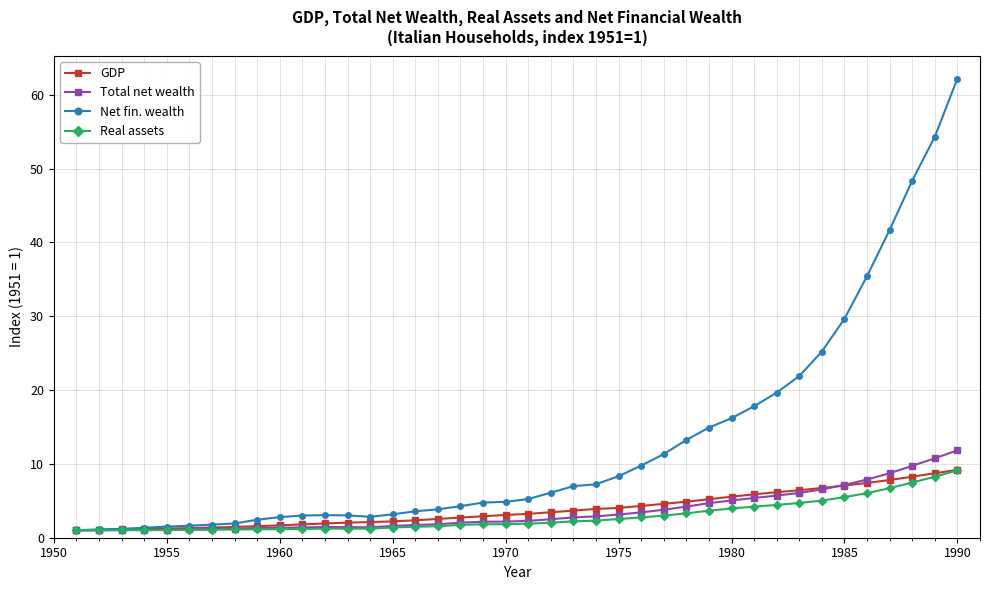

What is the value of the Total net wealth point at the 39th from the left?

10.8